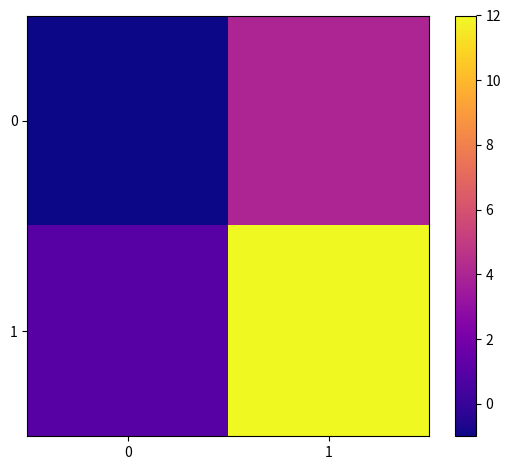

At 1, list the series in order from largest to smallest.

row_1, row_0